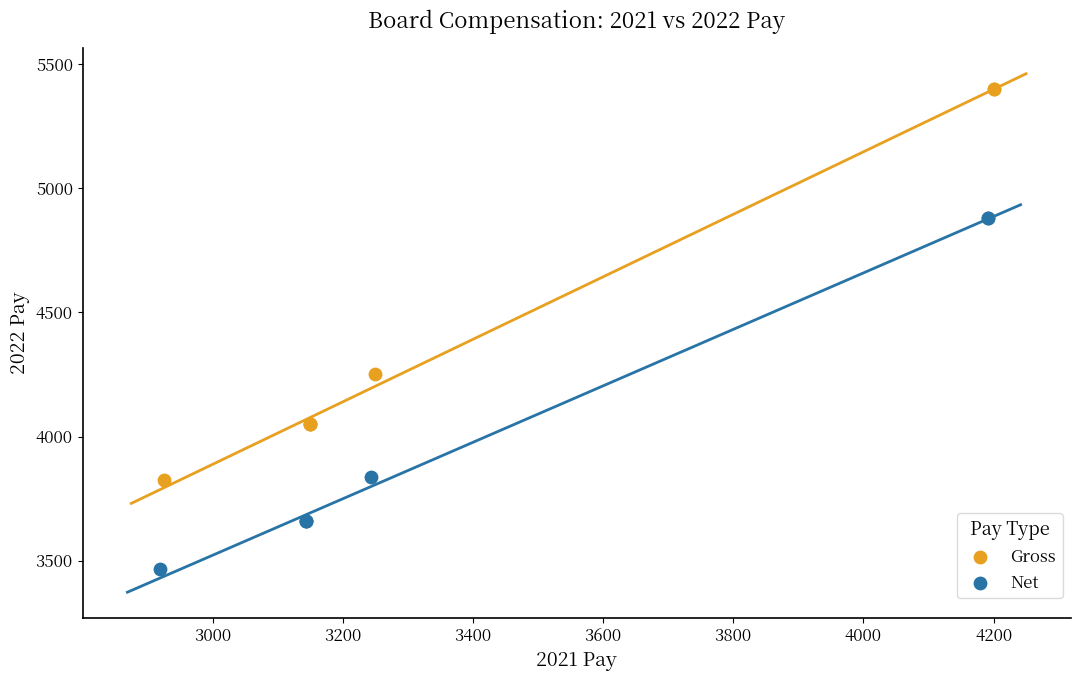

Which series has the largest Y range (max minus min)?

Gross